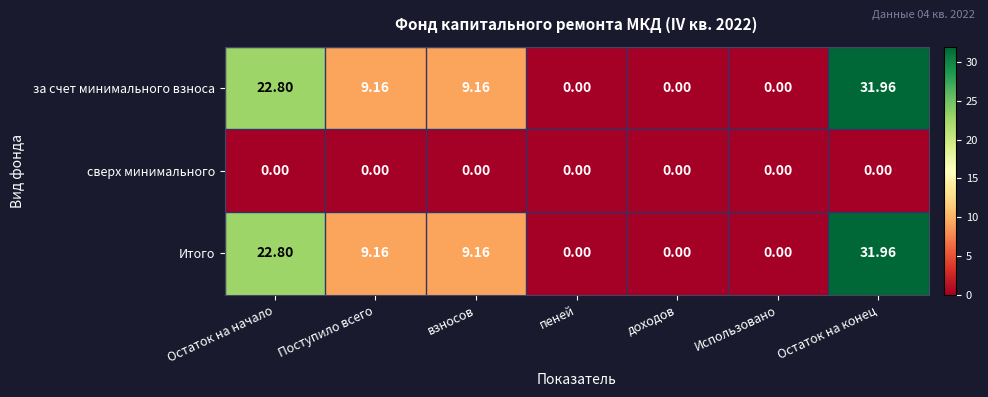

Where does the за счет минимального взноса series first go above 9?

Остаток на начало